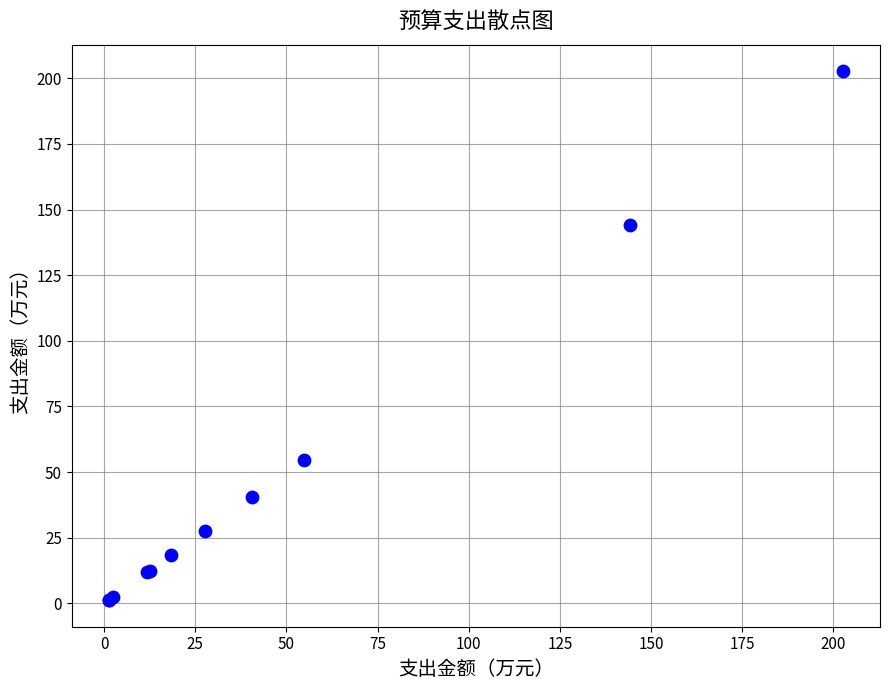

What Y value in the scatter plot is closest to 101?

144.2